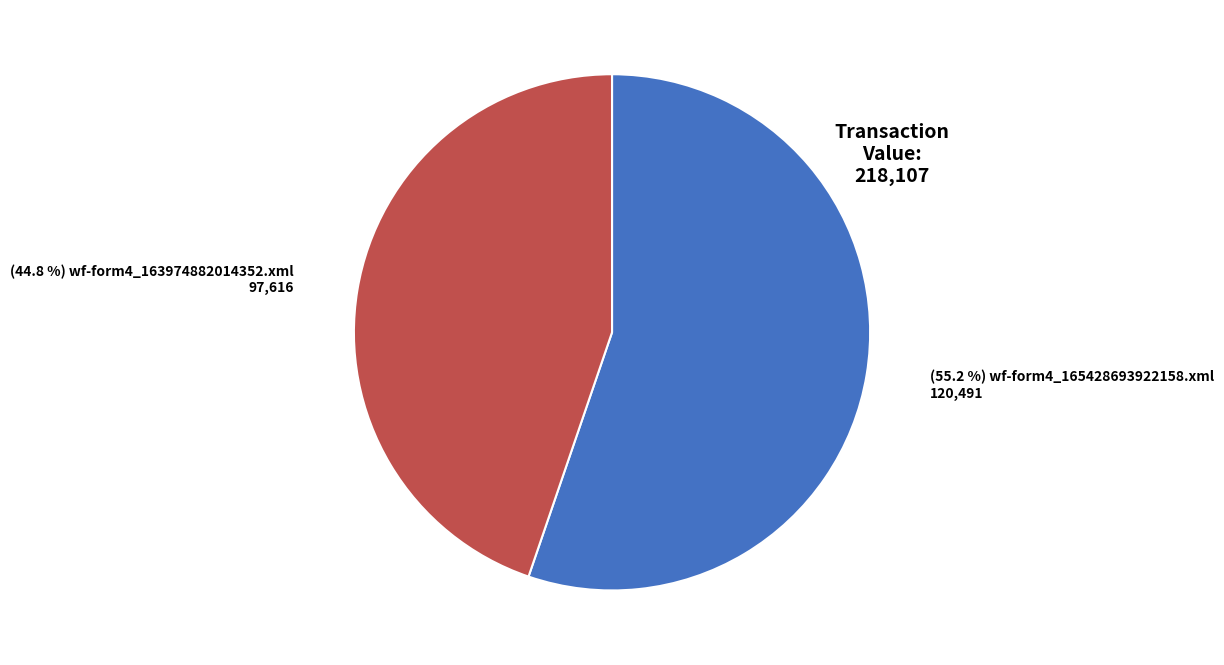

Is there any slice that represents more than half of the pie?

Yes